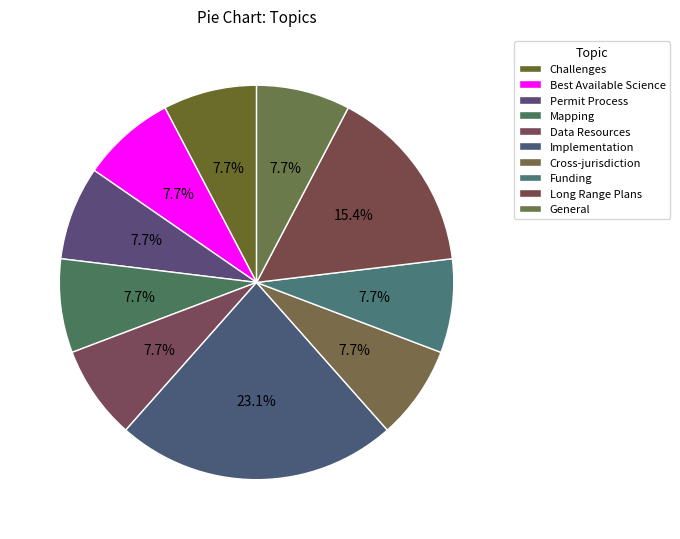

Is Mapping the majority of the pie?

No